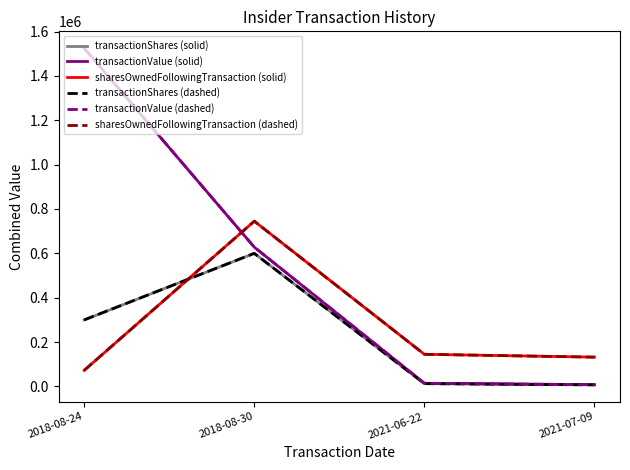

Which label corresponds to the largest value in the chart?

2018-08-24